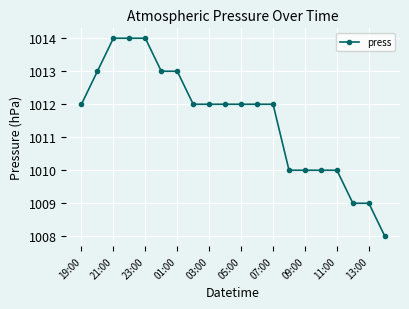

What is the greatest value displayed?

1014